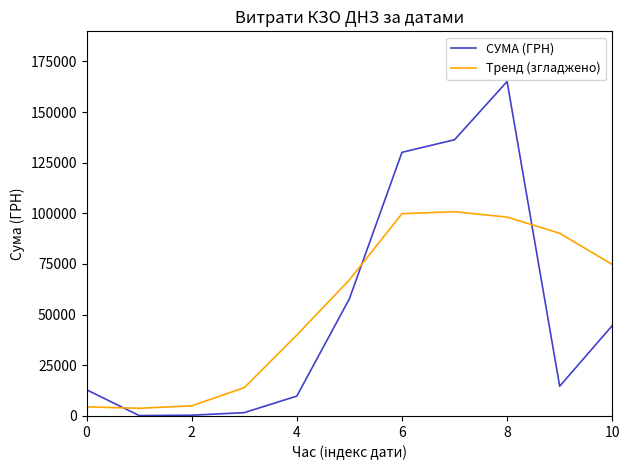

What are all the series names shown in the legend?

СУМА (ГРН), Тренд (згладжено)